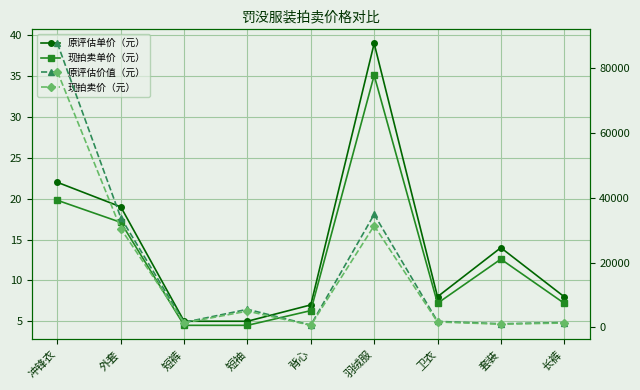

How many series are shown in this chart?

4